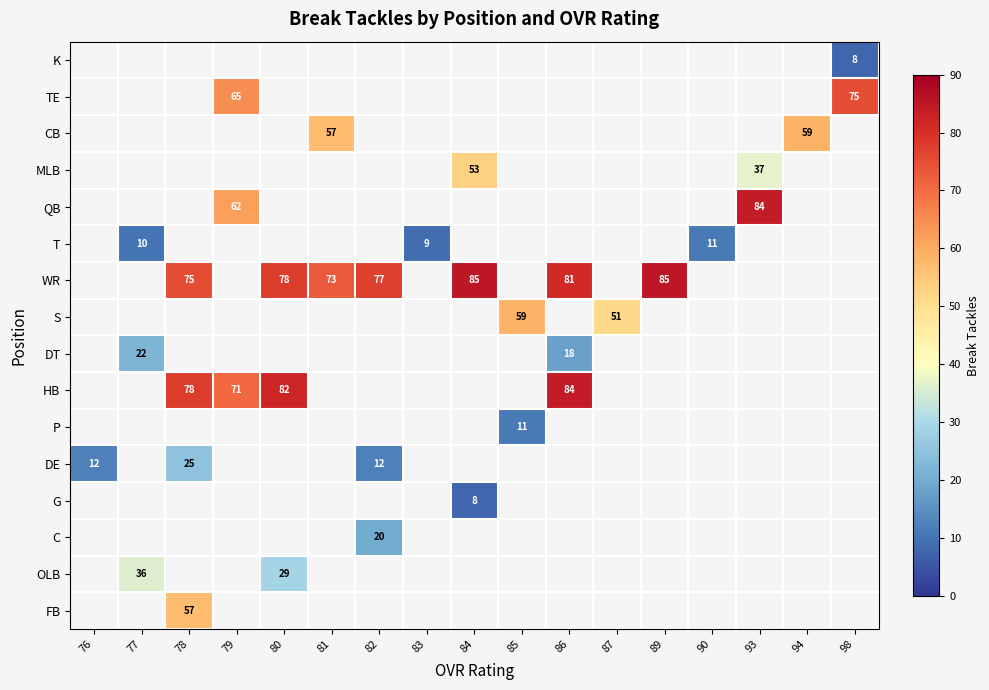

The value of DT at 86 is 8. True or false?

False